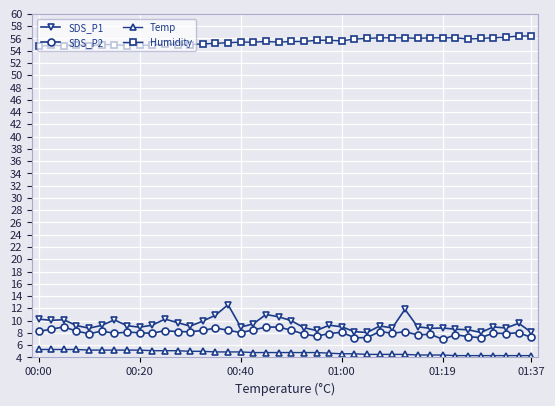

Which series has the widest spread of values?

SDS_P1